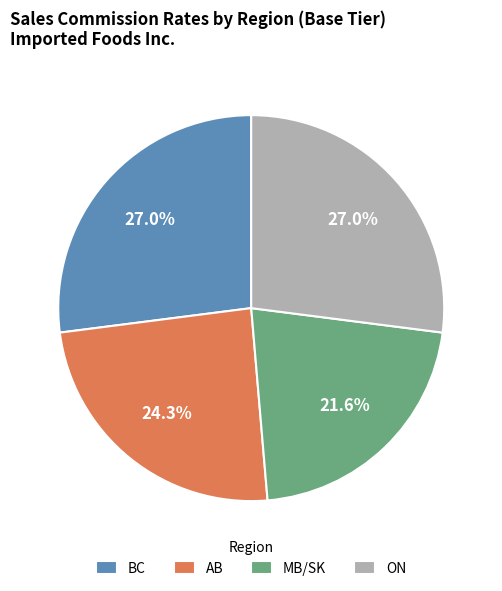

How many slices are in this pie chart?

4